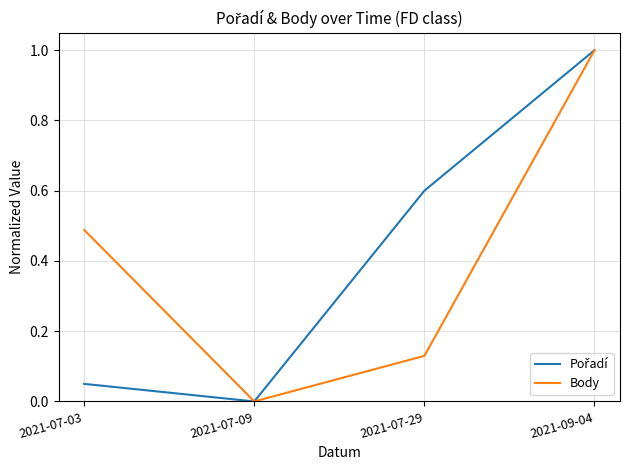

Is it true that Body equals 0.6 at 2021-09-04?

False